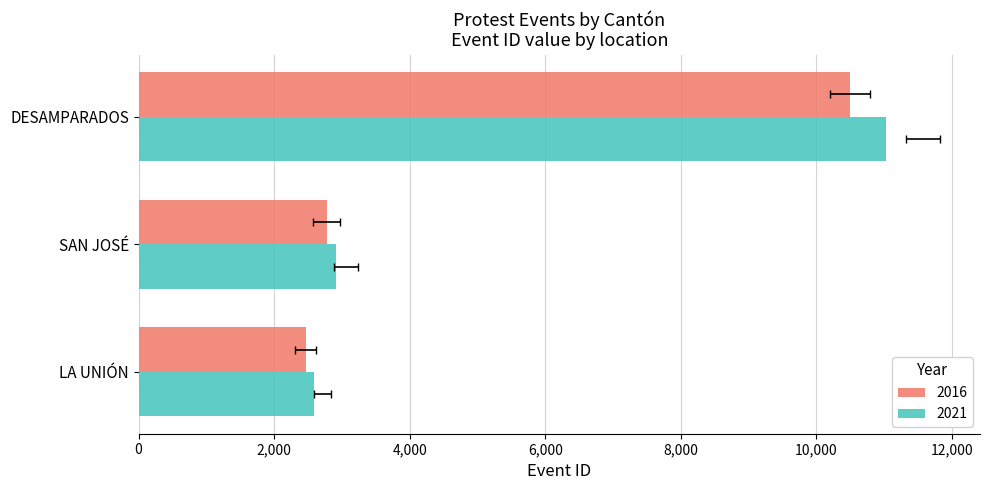

True or false: the data shows 528 at LA UNIÓN.

False